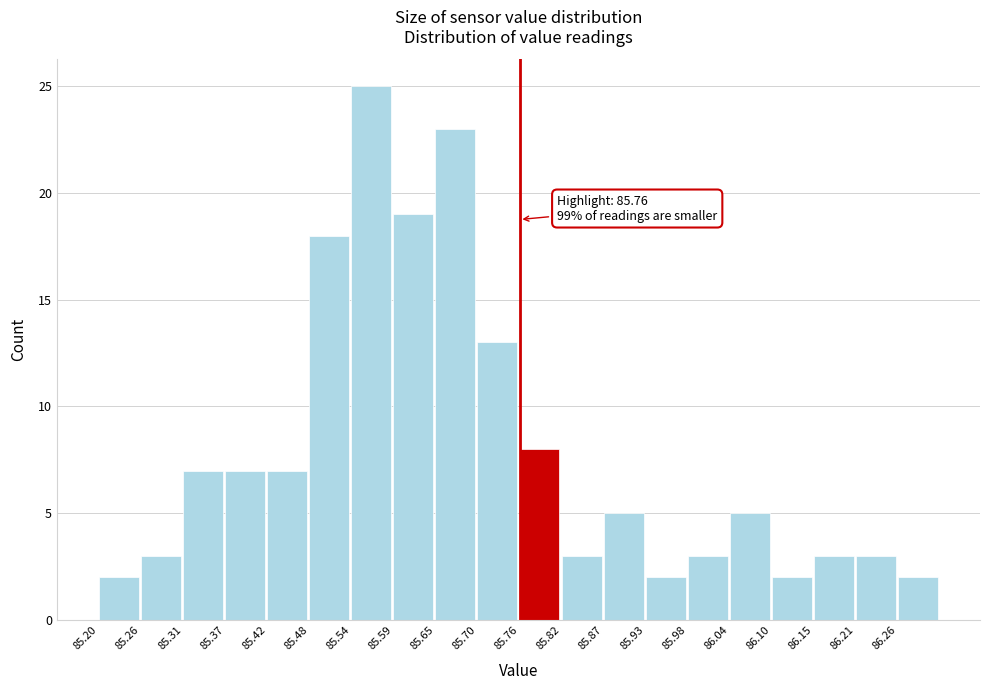

Over which range of the x-axis is the bar tallest?

85.536 to 85.592